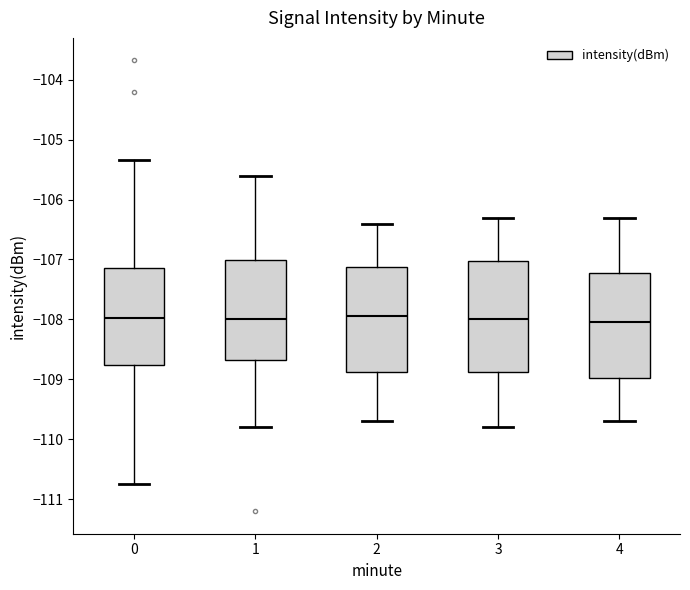

Reading left to right, read every box against the y-axis: the position of its median line, the range the box covers, and the ends of its whiskers. The values are not printed on the chart, so give them approximately, as read against the axis.

0: median -108.0, box -108.8 to -107.1, whiskers -110.8 to -105.3
1: median -108.0, box -108.7 to -107.0, whiskers -109.8 to -105.6
2: median -107.9, box -108.9 to -107.1, whiskers -109.7 to -106.4
3: median -108.0, box -108.9 to -107.0, whiskers -109.8 to -106.3
4: median -108.0, box -109.0 to -107.2, whiskers -109.7 to -106.3